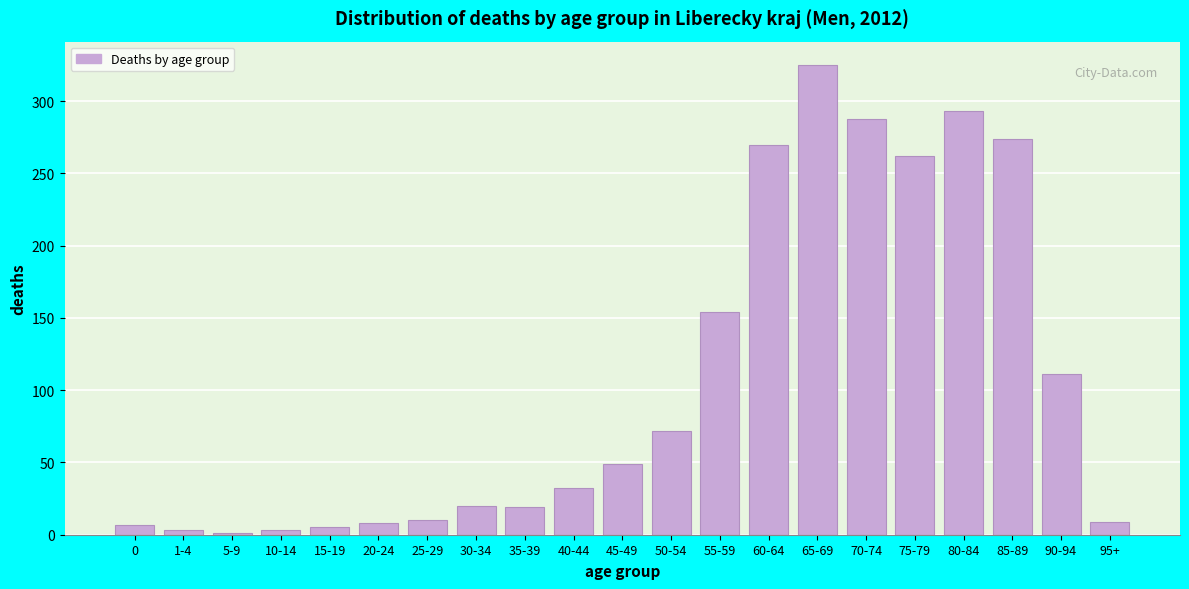

Which has a higher value, 20-24 or 45-49?

45-49